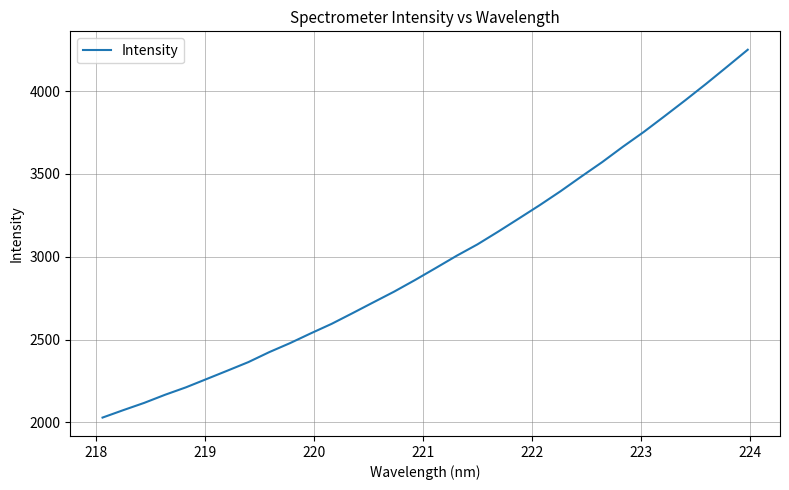

What is the average value?

2981.8